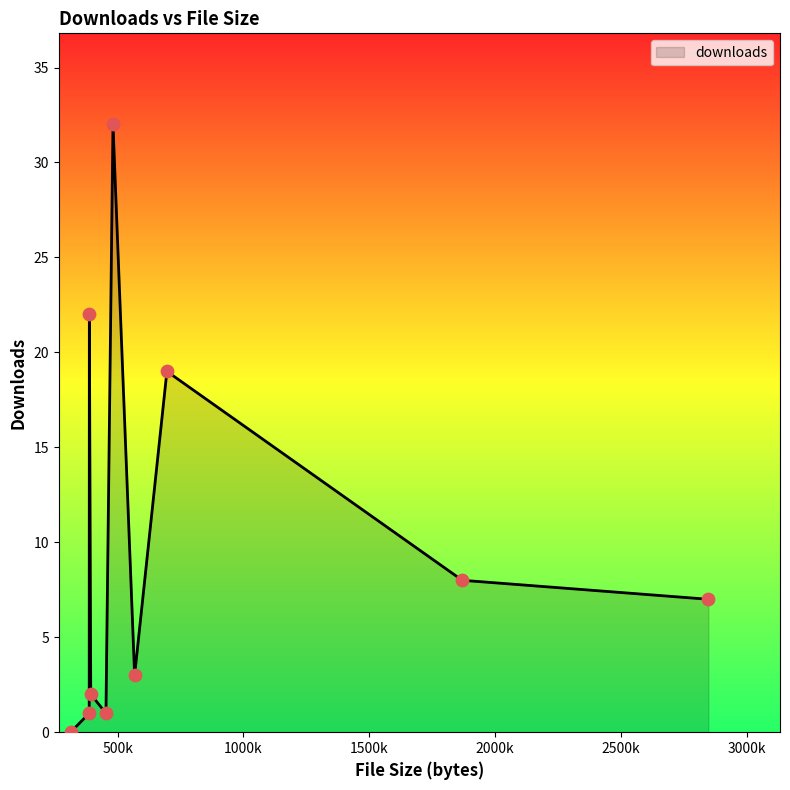

What is the maximum value shown in the chart?

32